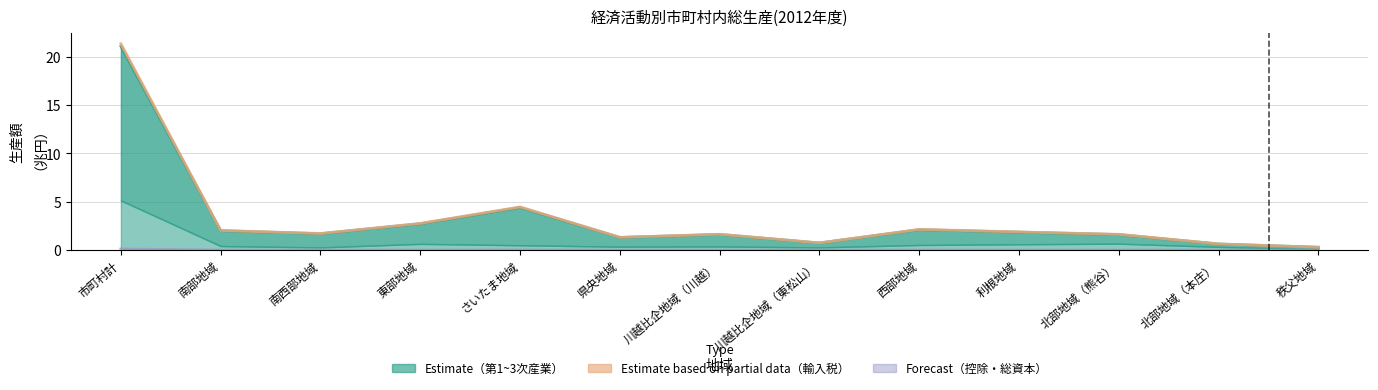

The value of 輸入品に課される税・関税 at 秩父地域 is 0.3. True or false?

True